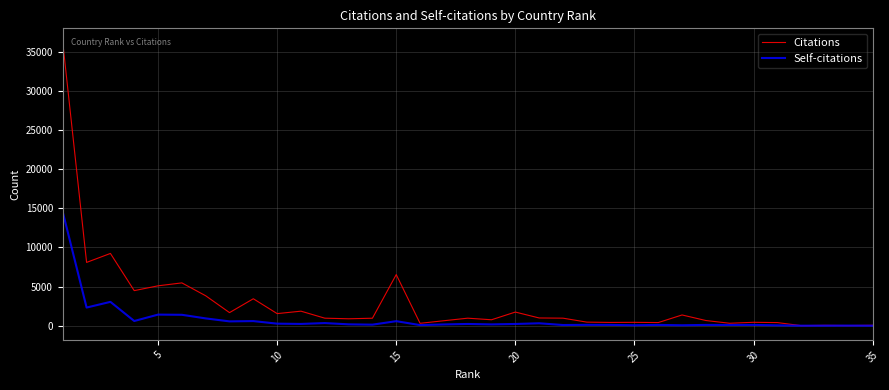

Which series has the largest range (max minus min)?

Citations